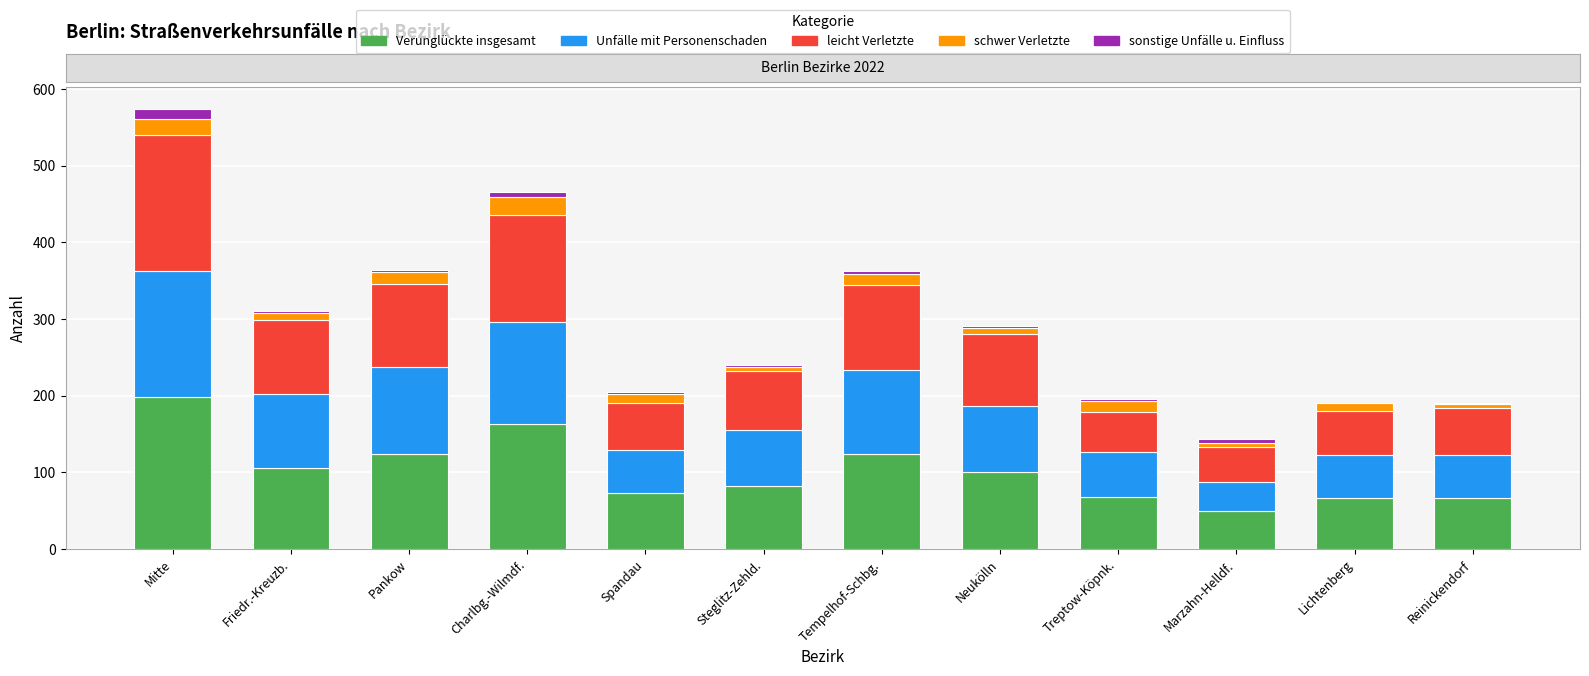

Which category has the highest value in the Verunglückte insgesamt series?

Mitte